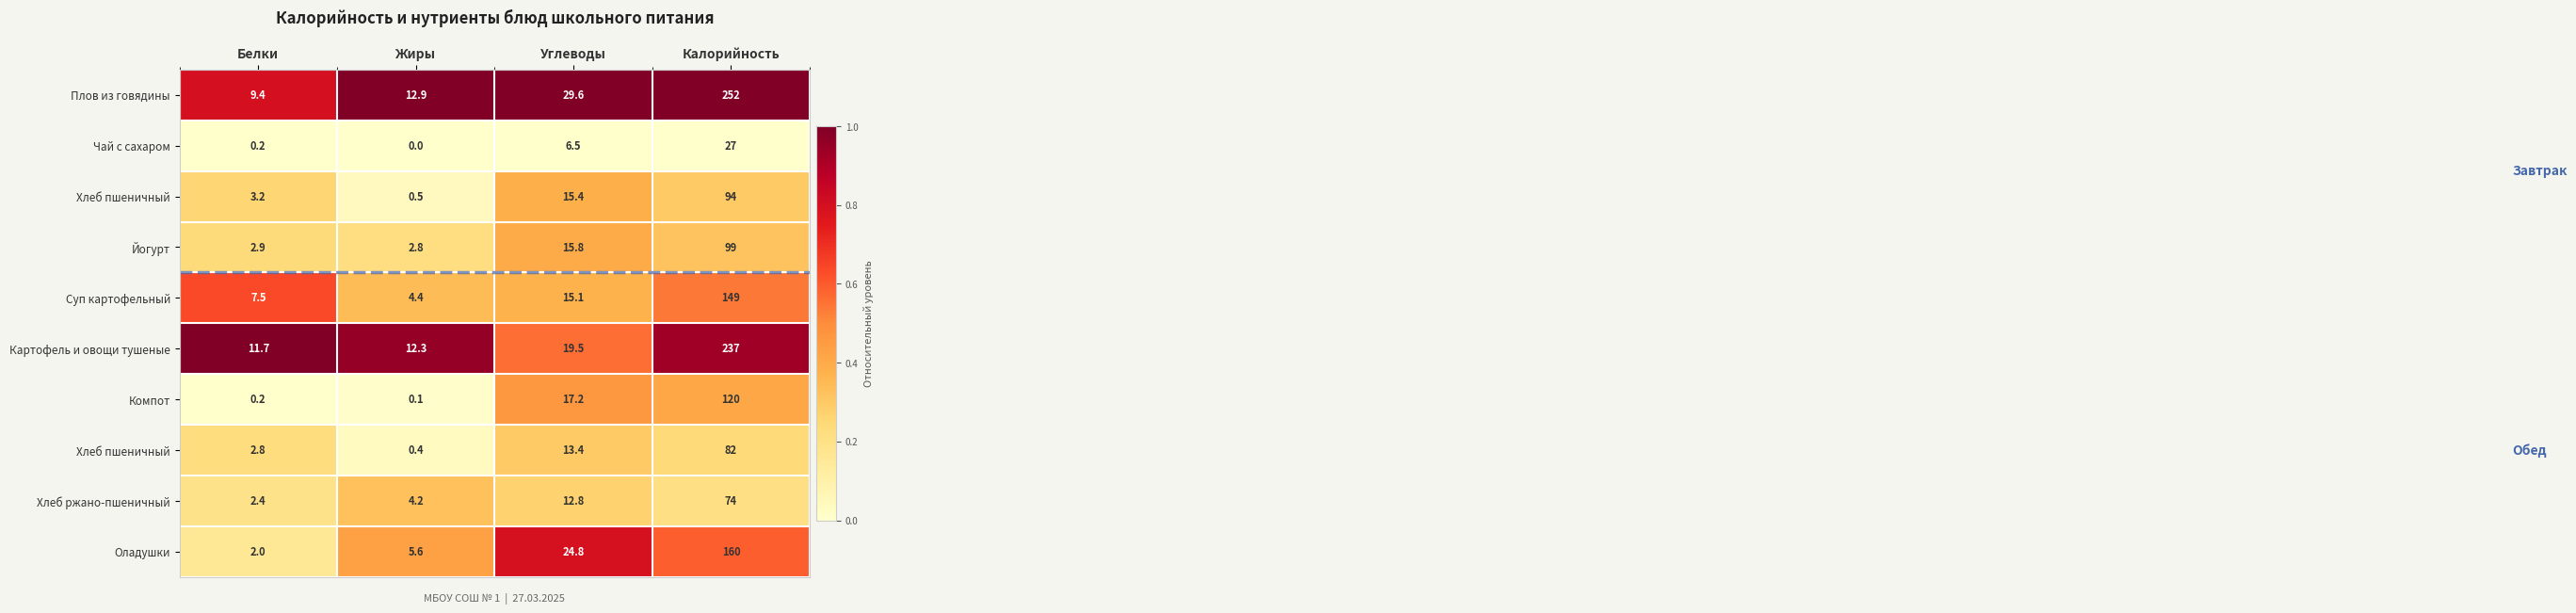

Count the number of categories in the chart.

4